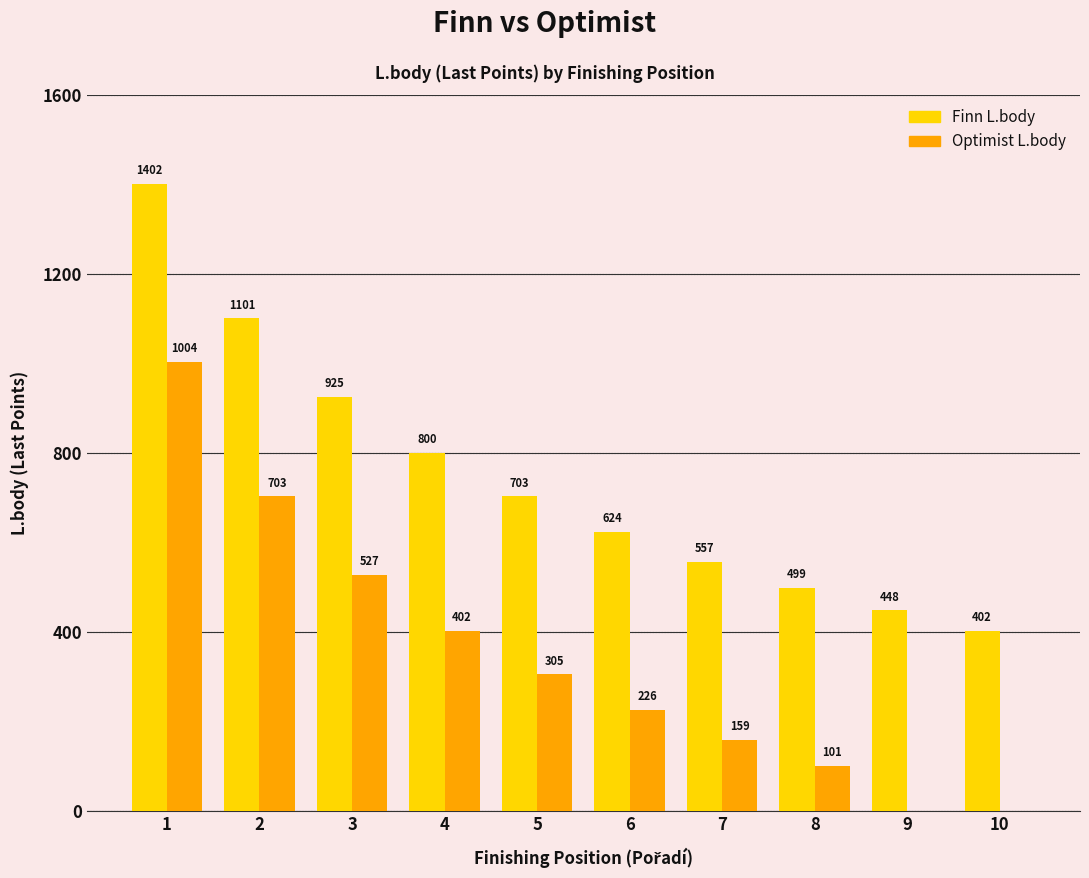

Reading right to left, list all the values displayed in this chart.

Finn L.body: 10=402	9=448	8=499	7=557	6=624	5=703	4=800	3=925	2=1101	1=1402
Optimist L.body: 10=0	9=0	8=101	7=159	6=226	5=305	4=402	3=527	2=703	1=1004